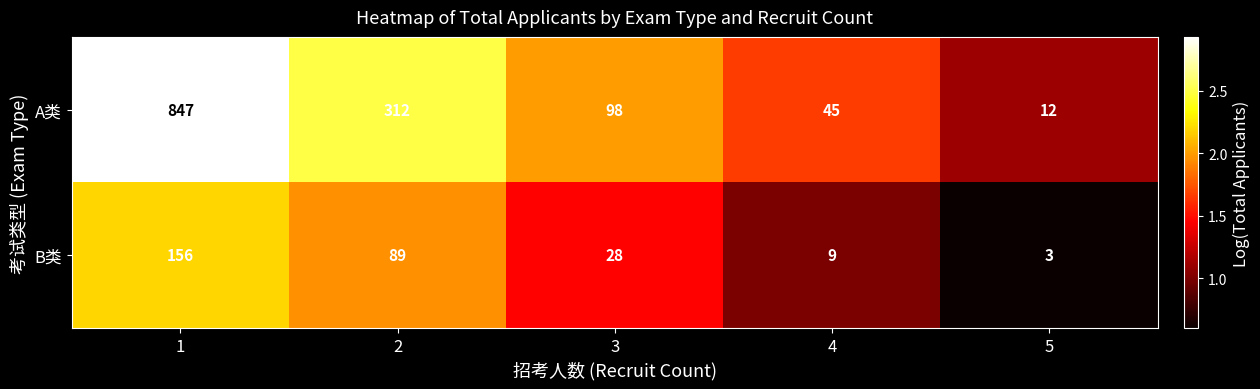

Rank the series at 3 from highest to lowest value.

A类, B类